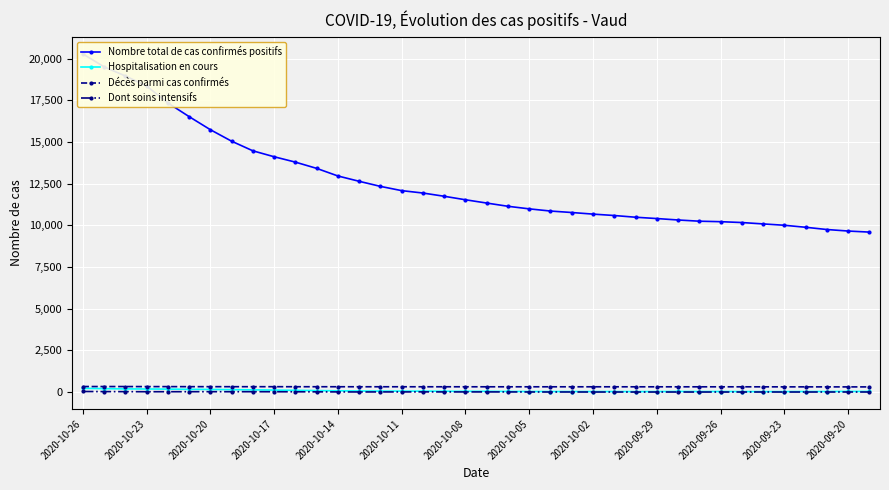

Reading left to right, list all the values displayed in this chart.

Nombre total de cas confirmés positifs: 20285	19507	18961	18356	17343	16522	15737	15047	14470	14114	13792	13417	12961	12642	12337	12082	11938	11744	11534	11337	11143	10989	10858	10770	10674	10590	10487	10408	10322	10249	10220	10169	10086	10005	9885	9750	9659	9595
Hospitalisation en cours: 228	206	192	187	180	165	159	147	135	121	105	90	78	66	60	59	57	49	47	47	38	34	33	32	31	33	29	32	38	33	35	30	28	29	34	34	40	37
Décès parmi cas confirmés: 334	334	333	330	329	326	326	324	324	324	322	322	321	320	320	320	319	319	319	318	318	318	318	318	318	318	317	317	317	317	317	317	316	314	314	313	312	312
Dont soins intensifs: 36	30	27	22	23	23	24	22	23	20	18	15	11	8	10	10	13	11	11	11	10	7	6	7	5	5	4	5	5	4	5	5	6	5	5	6	6	6